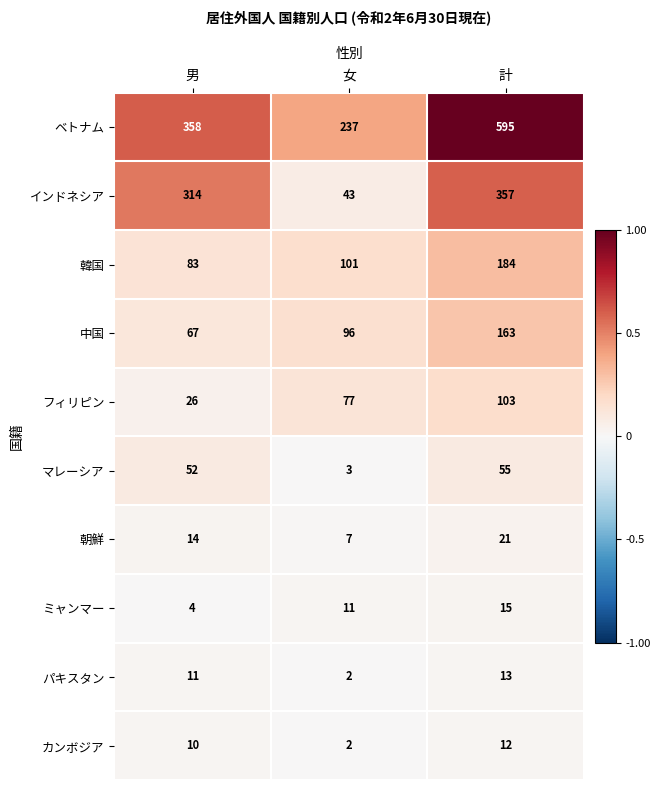

What is the total value across all series at 計?

1518